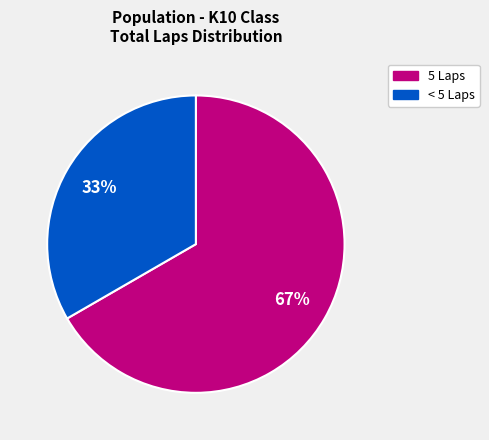

To the nearest percent, what is the average slice percentage?

50%